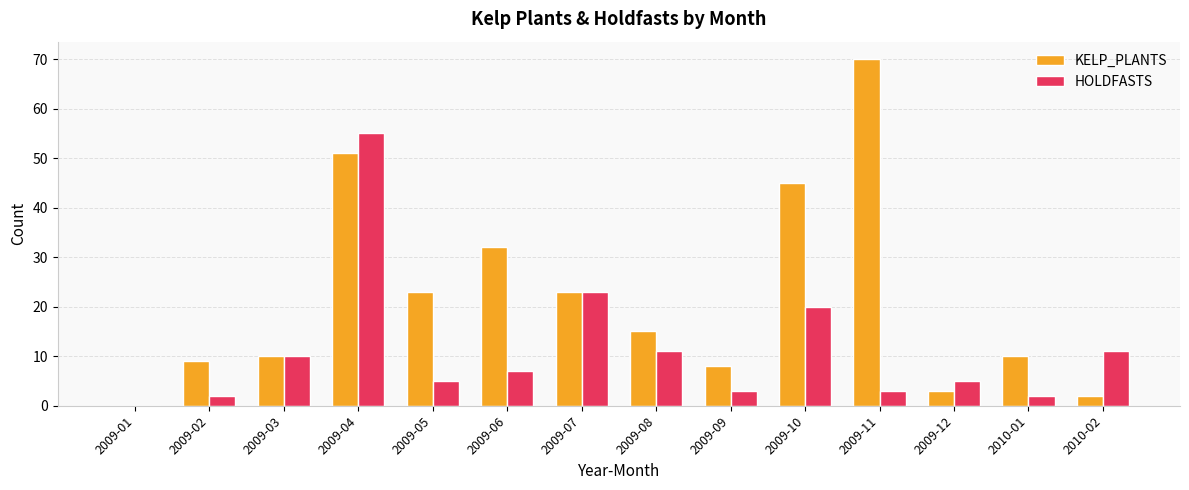

How many positive values does the KELP_PLANTS series have?

13